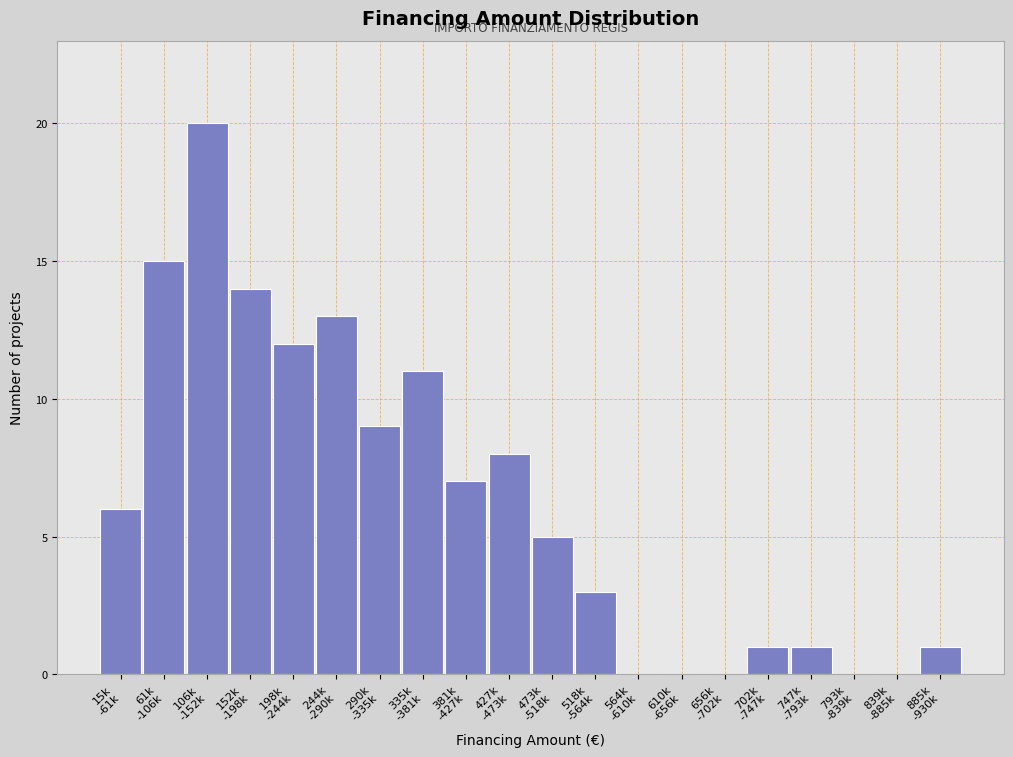

What is the sum of all values?

126